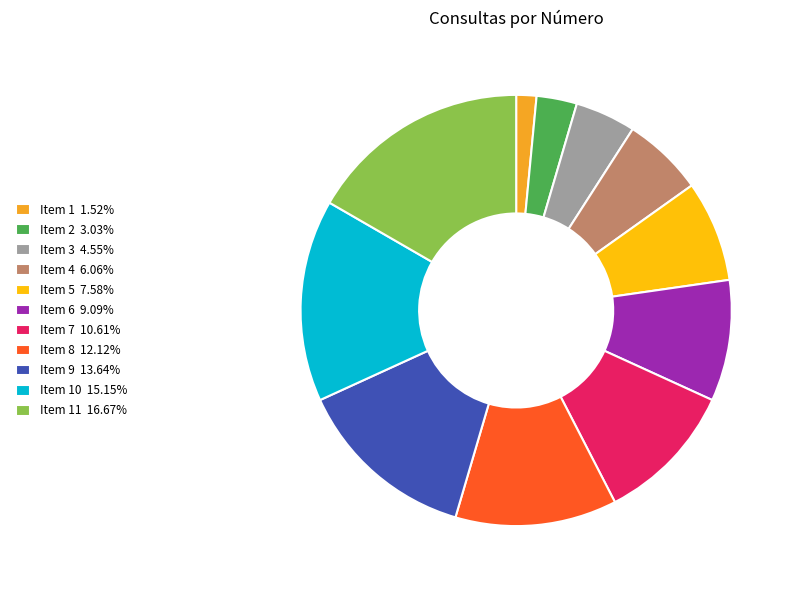

Does Item 10 15.15% represent more than half of the total?

No